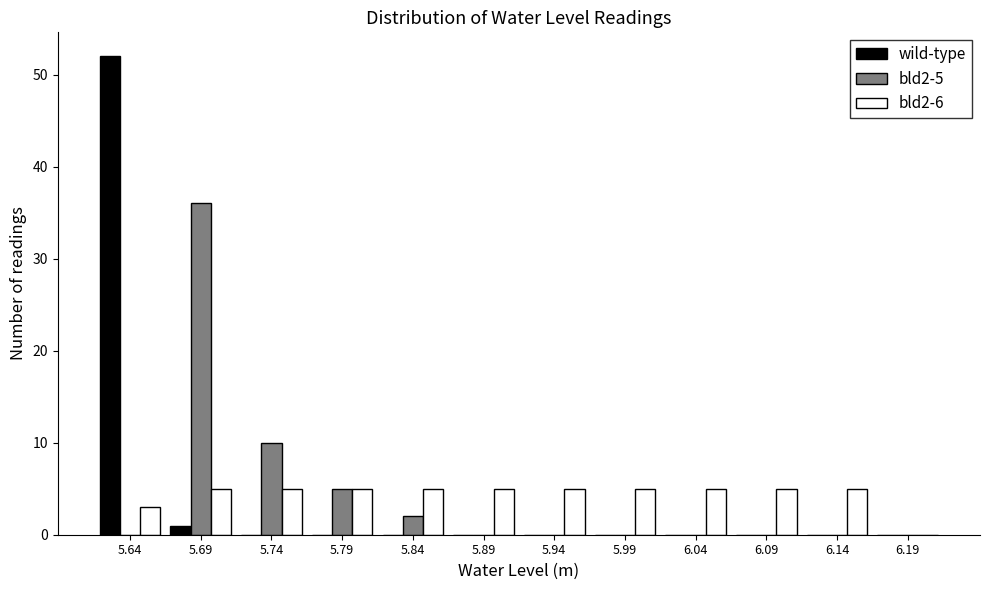

In the bld2-5 series, which range on the x-axis has the tallest bar?

5.665 to 5.715